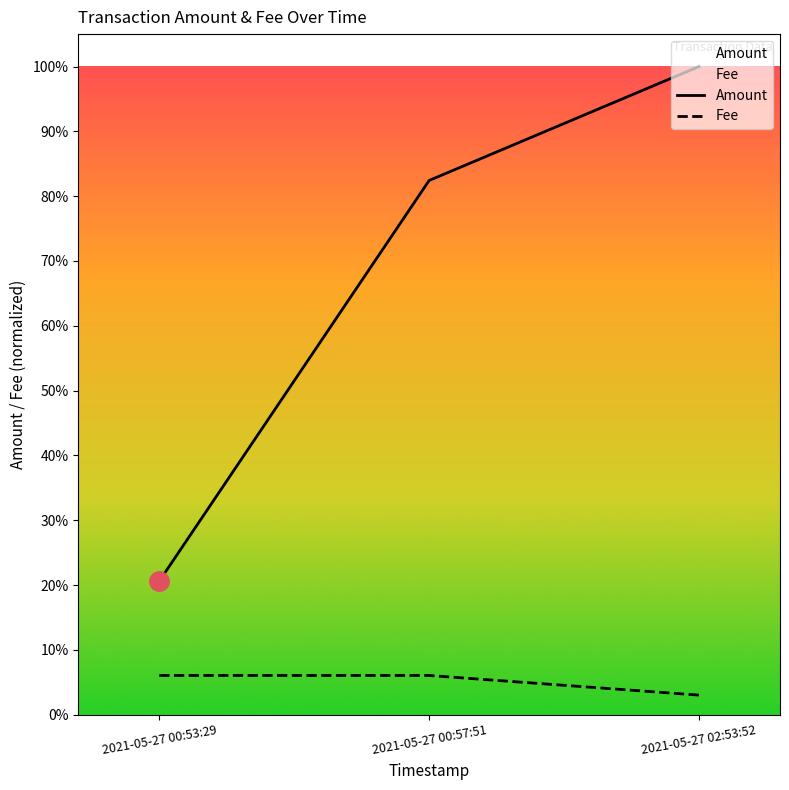

Is this an area chart (filled region under the line)?

No